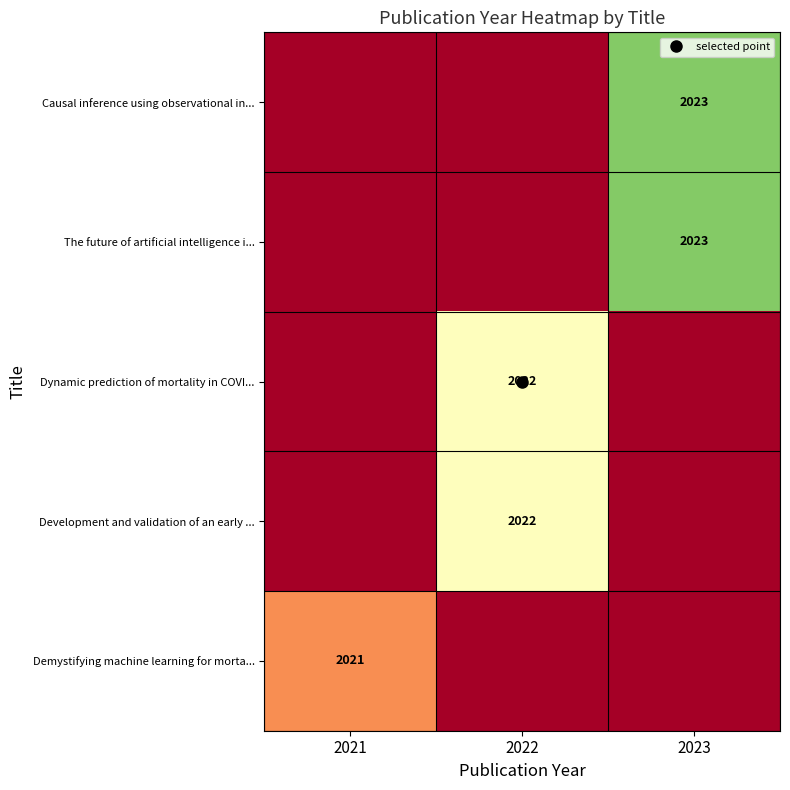

What is the difference between the maximum and minimum values in the Demystifying machine learning for morta... series?

2021